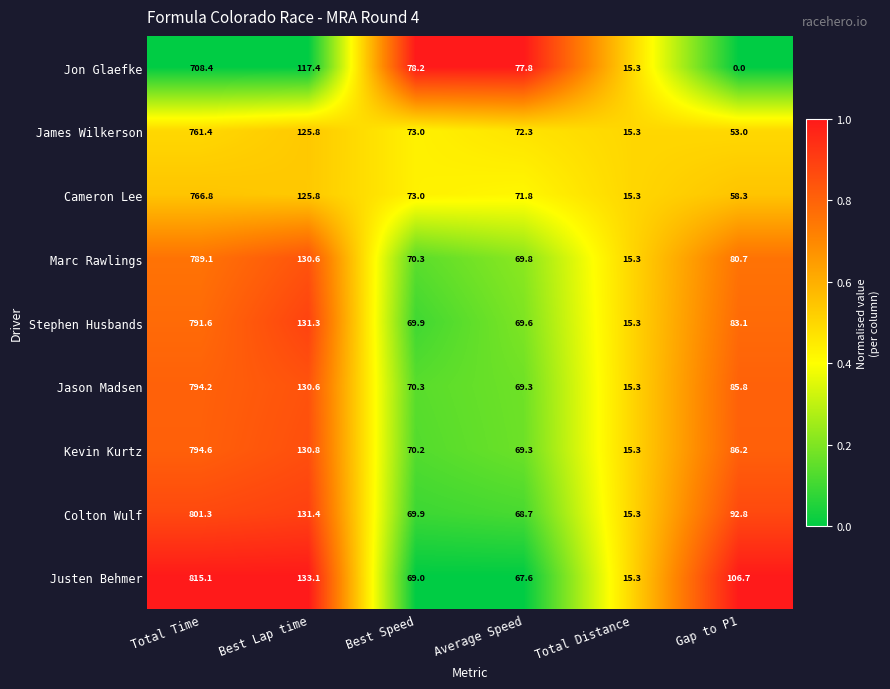

The Justen Behmer series shows 815.1 at Total Time. True or false?

True